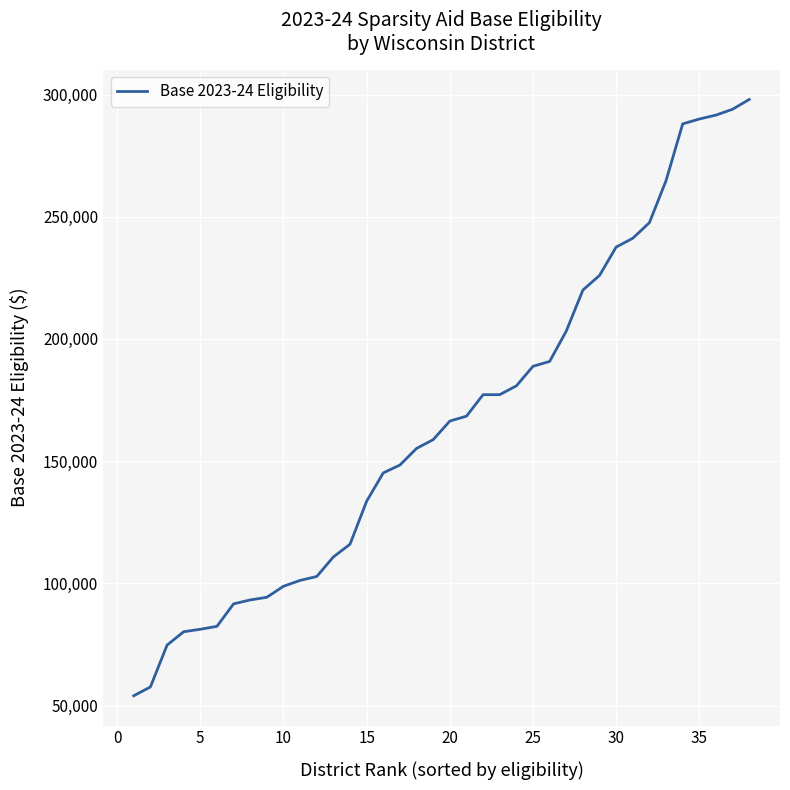

What is the difference between the maximum and minimum values?

244000